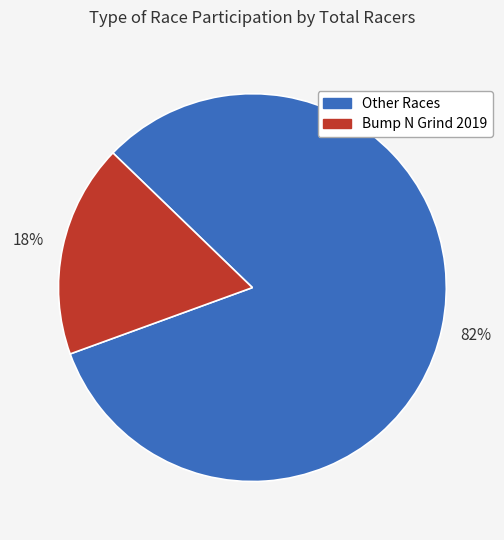

Does any single category account for the majority?

Yes